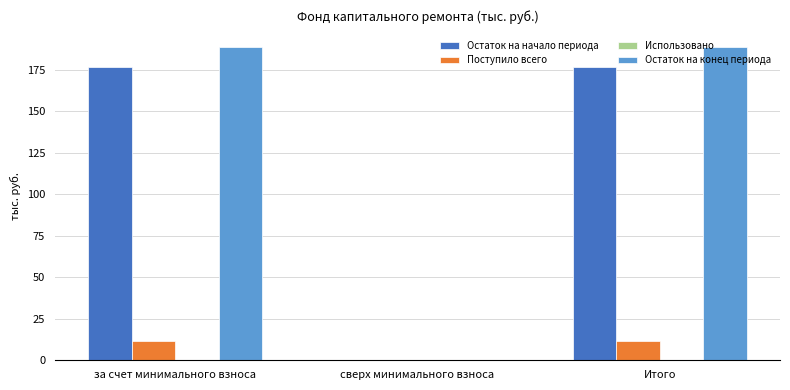

What value does the Поступило всего series have at Итого?

11.5